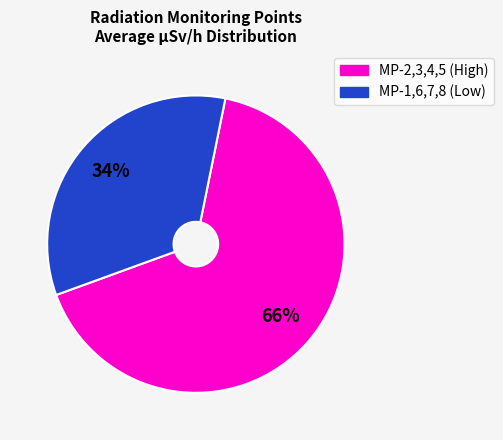

To the nearest percent, what is the average slice percentage?

50%